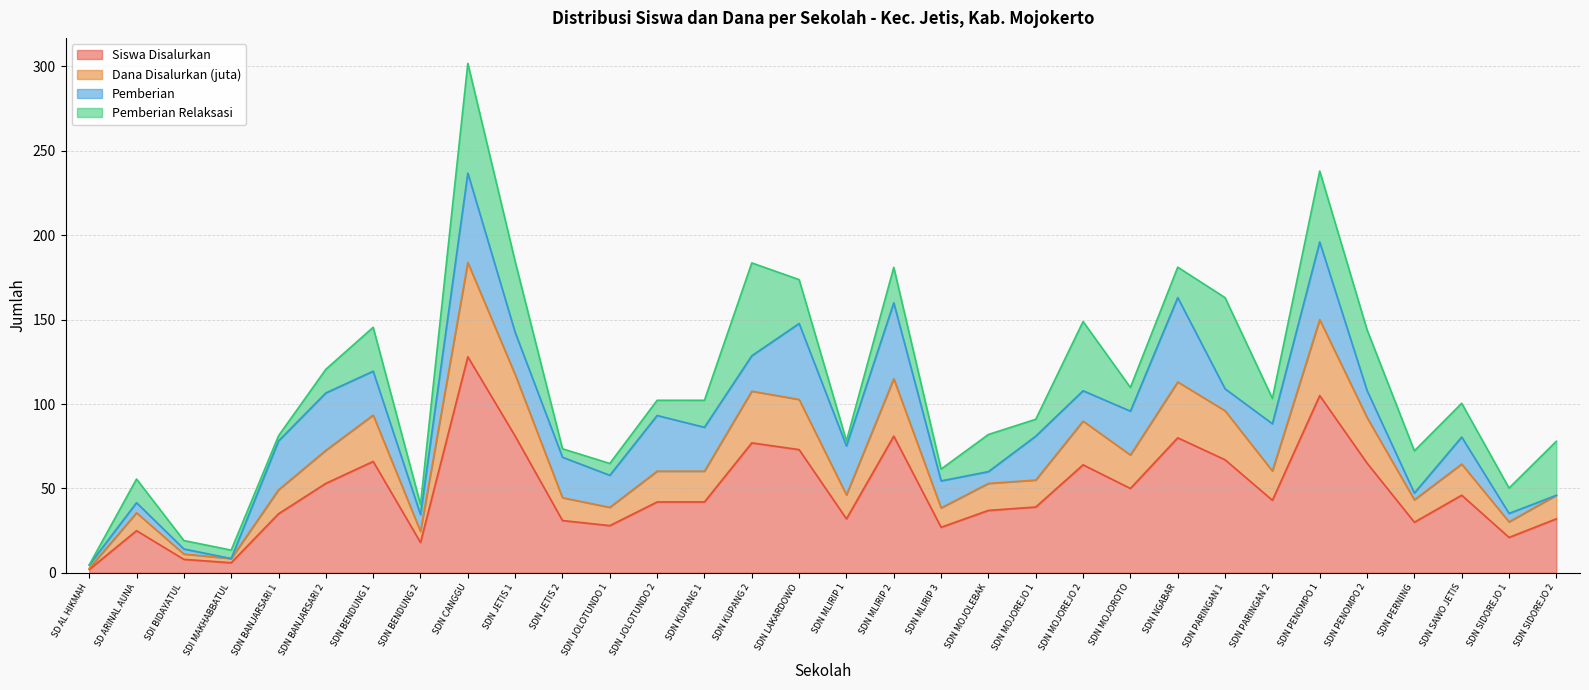

True or false: Dana Disalurkan (juta) and Siswa Disalurkan intersect in this chart.

False